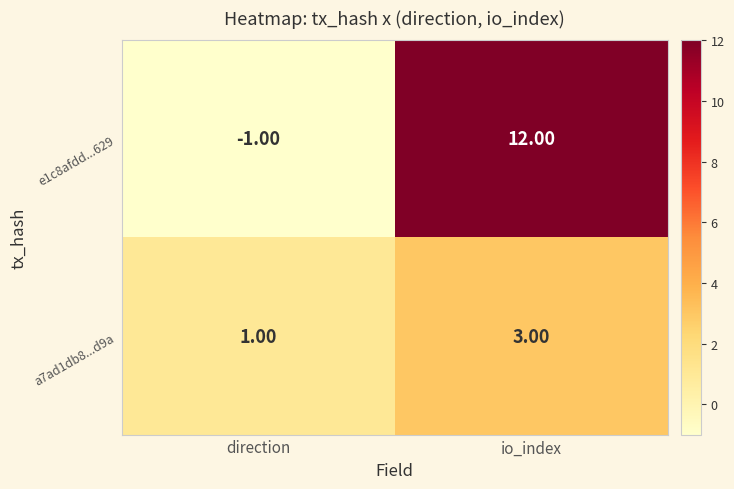

At which label is e1c8afdd...629 closest to 5?

direction